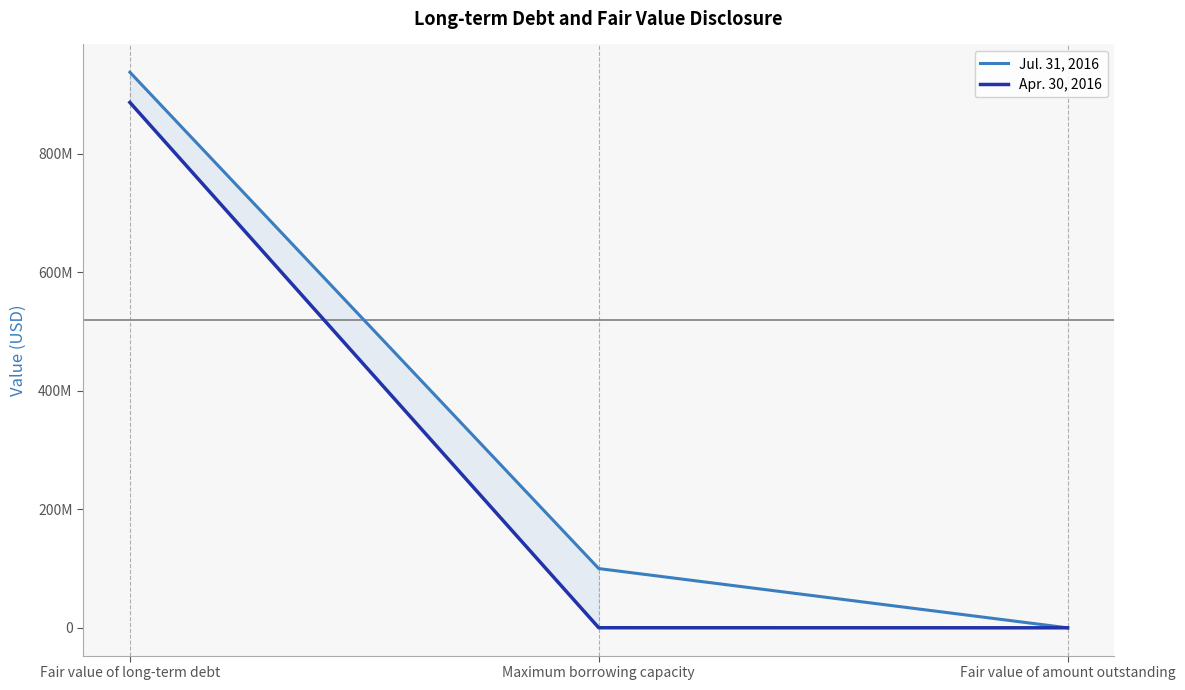

The value of Apr. 30, 2016 at Fair value of amount outstanding is 0. True or false?

True